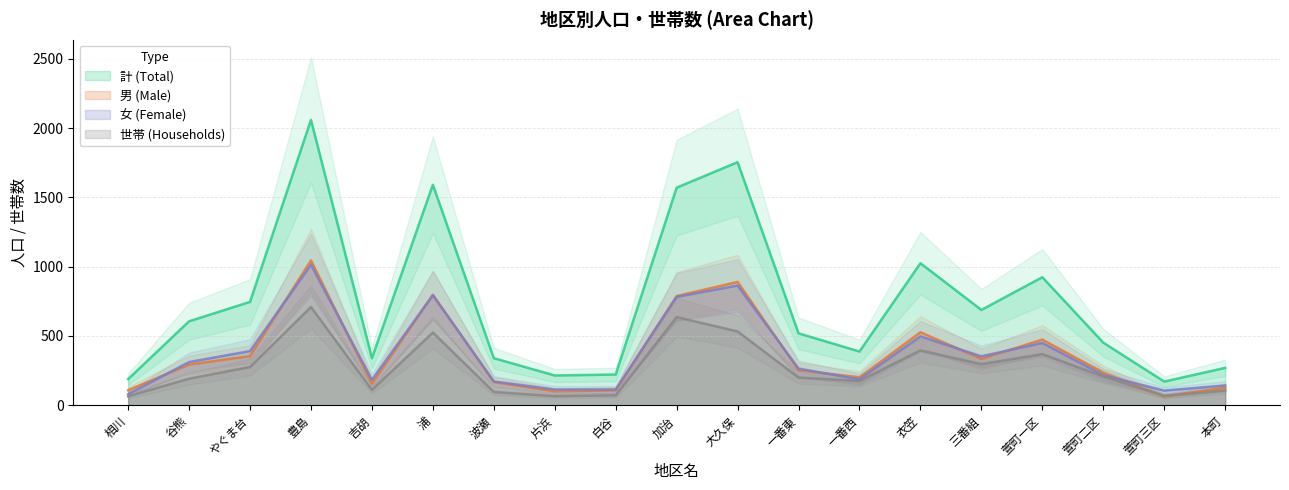

True or false: 女 (Female) and 計 (Total) intersect in this chart.

False